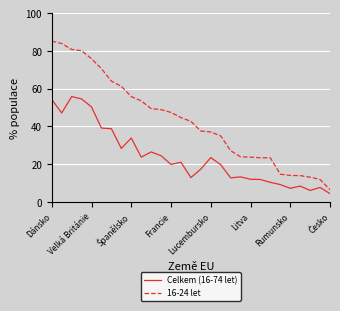

Which series has the largest total across all categories?

16-24 let